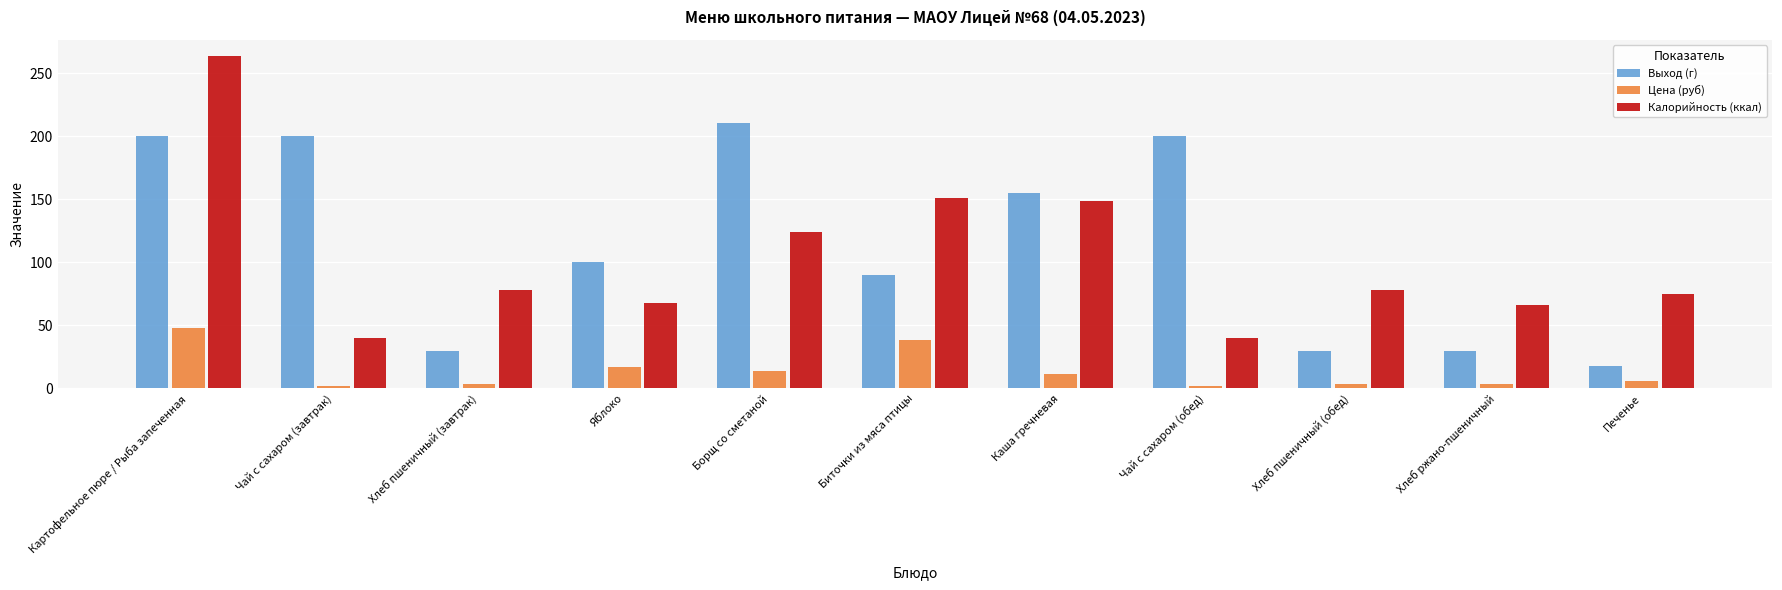

What is the sum of all Калорийность (ккал) values?

1131.1